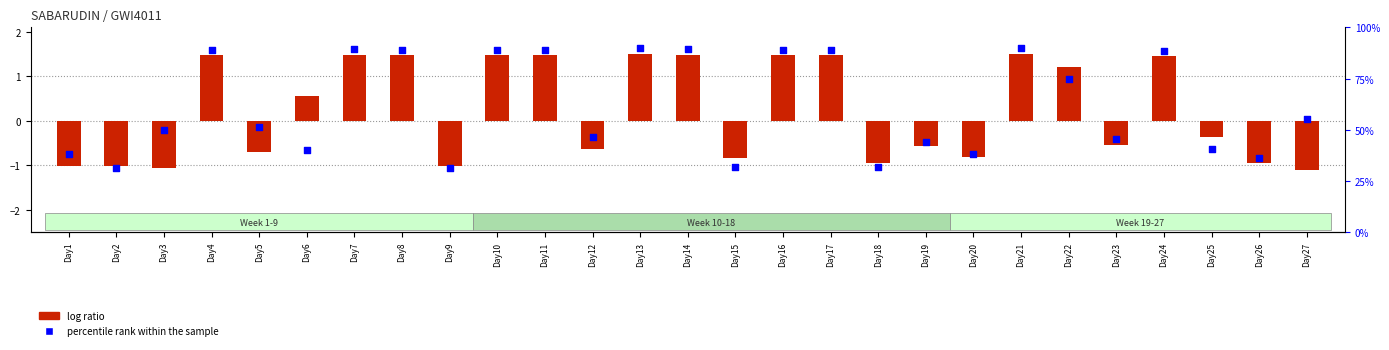

What are all the series names shown in the legend?

log ratio, percentile rank within the sample